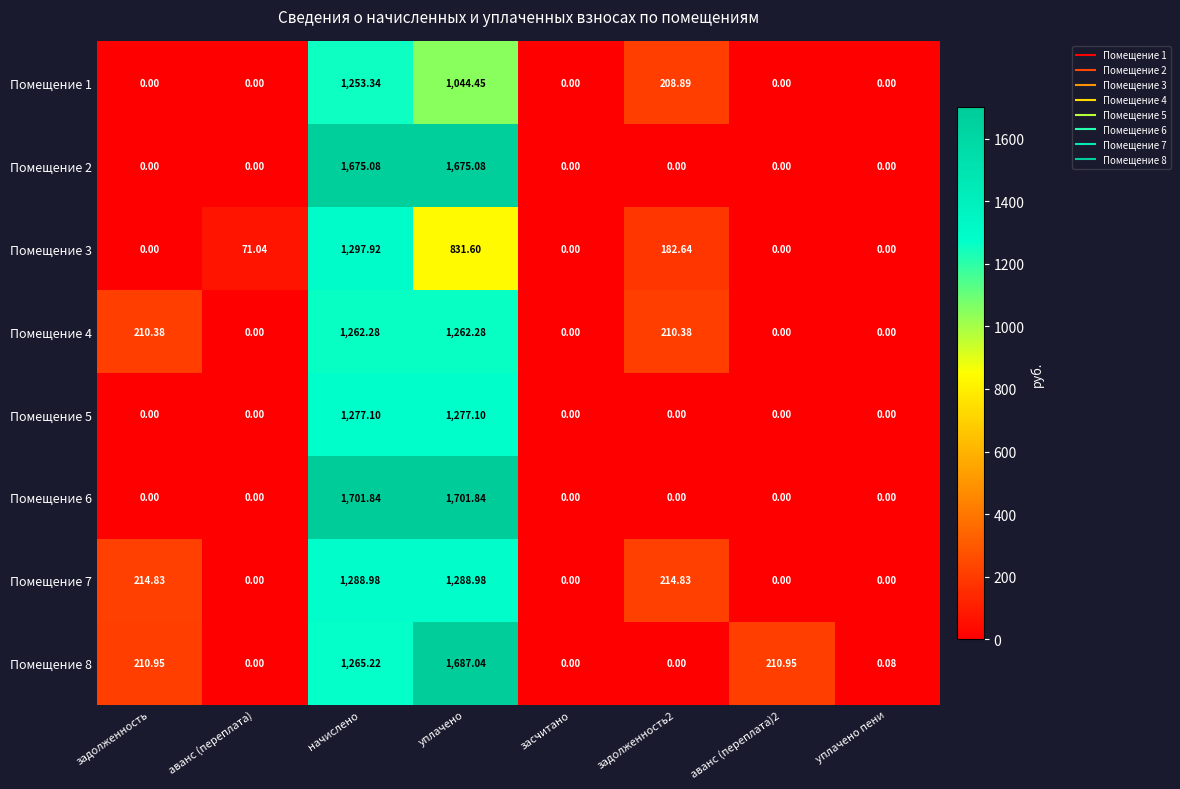

At which category is the sum across all series the highest?

начислено